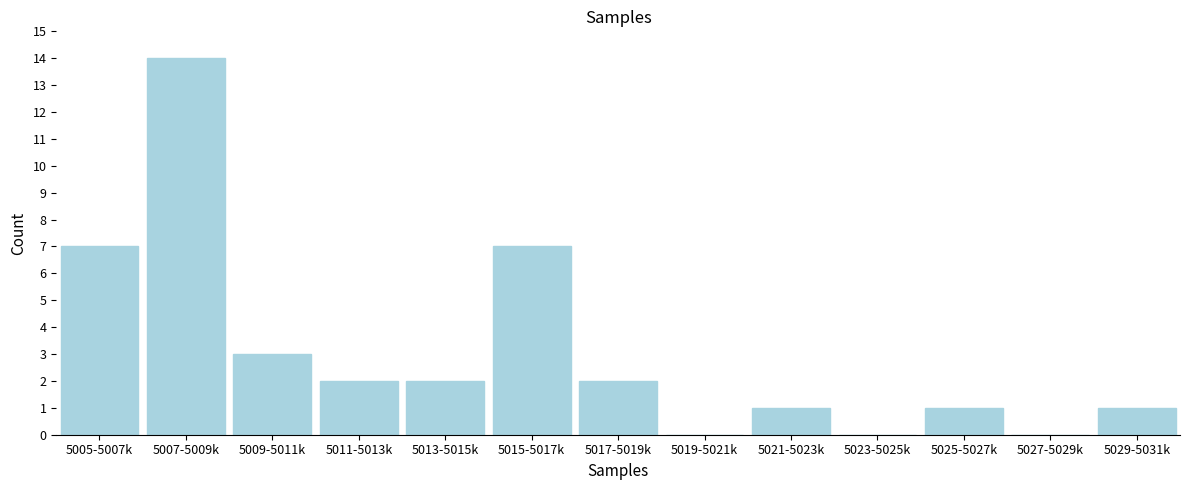

Reading left to right, extract all data points from this chart.

5005-5007k=7	5007-5009k=14	5009-5011k=3	5011-5013k=2	5013-5015k=2	5015-5017k=7	5017-5019k=2	5019-5021k=0	5021-5023k=1	5023-5025k=0	5025-5027k=1	5027-5029k=0	5029-5031k=1